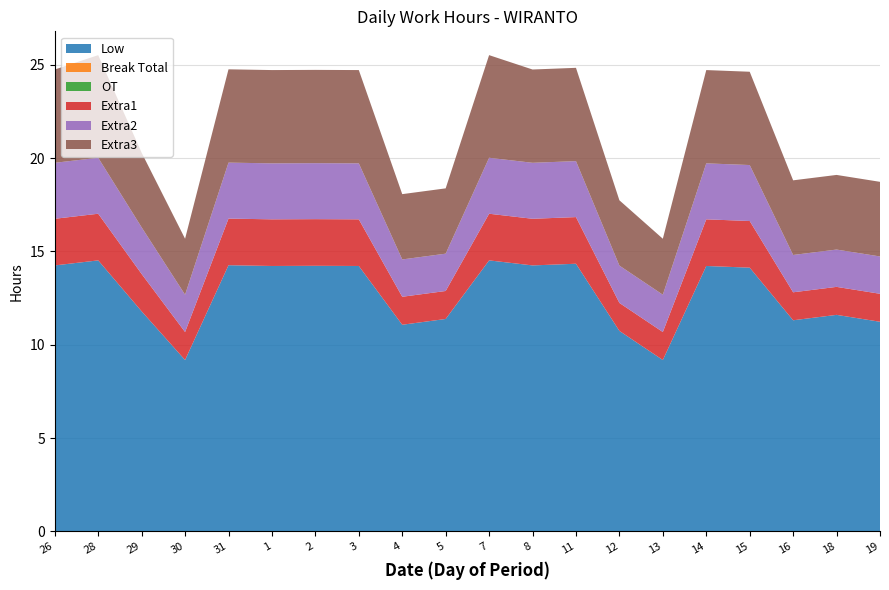

Reading left to right, transcribe all the data shown in this chart.

Low: 26=14.2	28=14.5	29=11.8	30=9.2	31=14.3	1=14.2	2=14.2	3=14.2	4=11.1	5=11.4	7=14.5	8=14.2	11=14.3	12=10.7	13=9.2	14=14.2	15=14.1	16=11.3	18=11.6	19=11.2
Break Total: 26=0.0	28=0.0	29=0.0	30=0.0	31=0.0	1=0.0	2=0.0	3=0.0	4=0.0	5=0.0	7=0.0	8=0.0	11=0.0	12=0.0	13=0.0	14=0.0	15=0.0	16=0.0	18=0.0	19=0.0
OT: 26=0.0	28=0.0	29=0.0	30=0.0	31=0.0	1=0.0	2=0.0	3=0.0	4=0.0	5=0.0	7=0.0	8=0.0	11=0.0	12=0.0	13=0.0	14=0.0	15=0.0	16=0.0	18=0.0	19=0.0
Extra1: 26=2.5	28=2.5	29=2.0	30=1.5	31=2.5	1=2.5	2=2.5	3=2.5	4=1.5	5=1.5	7=2.5	8=2.5	11=2.5	12=1.5	13=1.5	14=2.5	15=2.5	16=1.5	18=1.5	19=1.5
Extra2: 26=3.0	28=3.0	29=2.5	30=2.0	31=3.0	1=3.0	2=3.0	3=3.0	4=2.0	5=2.0	7=3.0	8=3.0	11=3.0	12=2.0	13=2.0	14=3.0	15=3.0	16=2.0	18=2.0	19=2.0
Extra3: 26=5.0	28=5.5	29=4.0	30=3.0	31=5.0	1=5.0	2=5.0	3=5.0	4=3.5	5=3.5	7=5.5	8=5.0	11=5.0	12=3.5	13=3.0	14=5.0	15=5.0	16=4.0	18=4.0	19=4.0